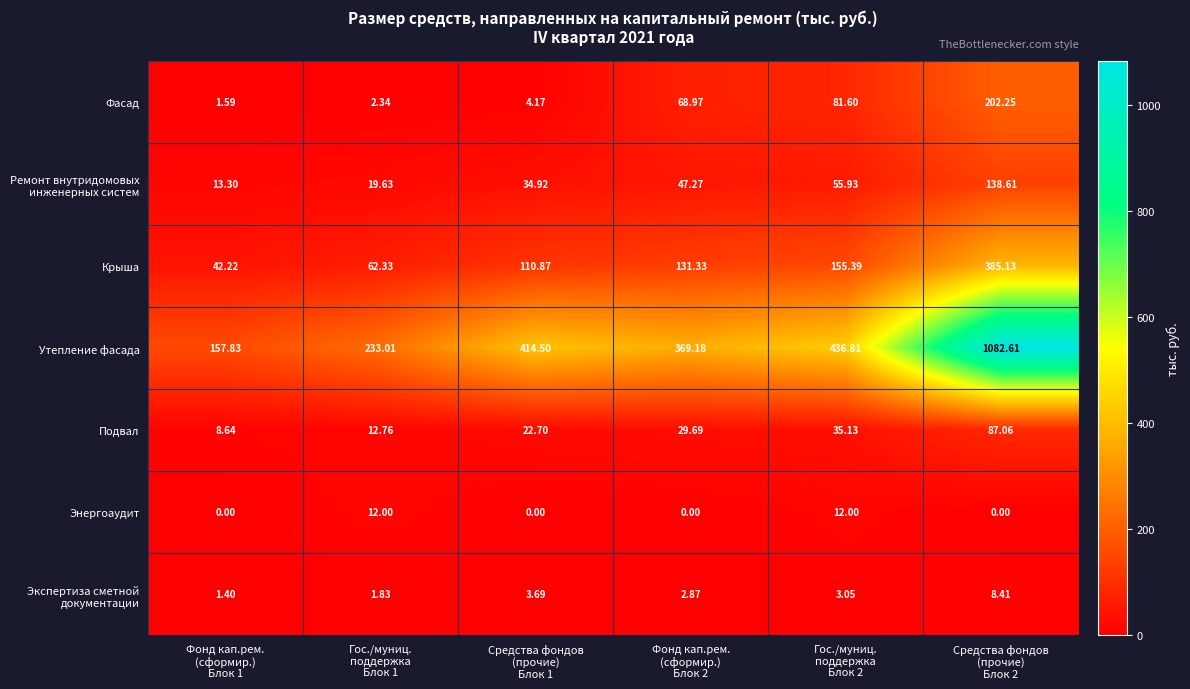

Which series has the widest spread of values?

Утепление фасада